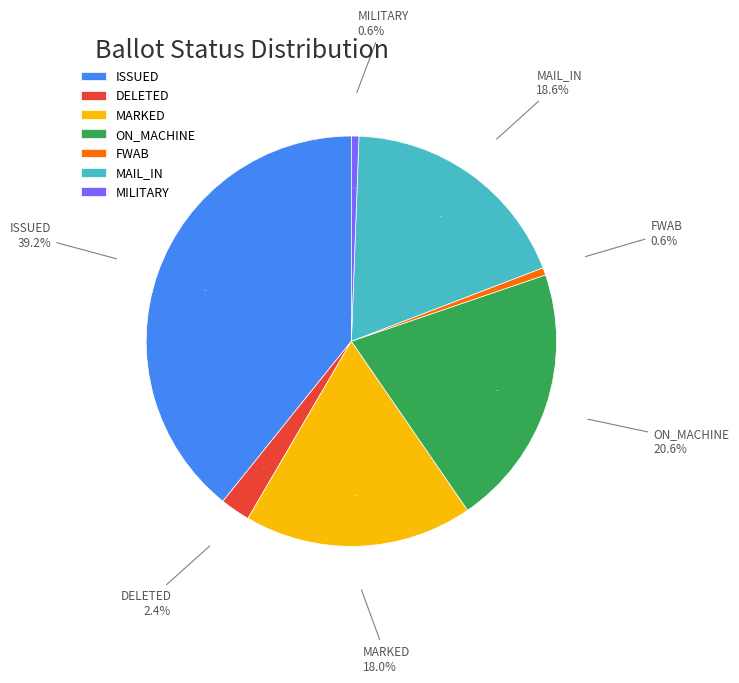

The FWAB slice represents 9% of the pie. True or false?

False